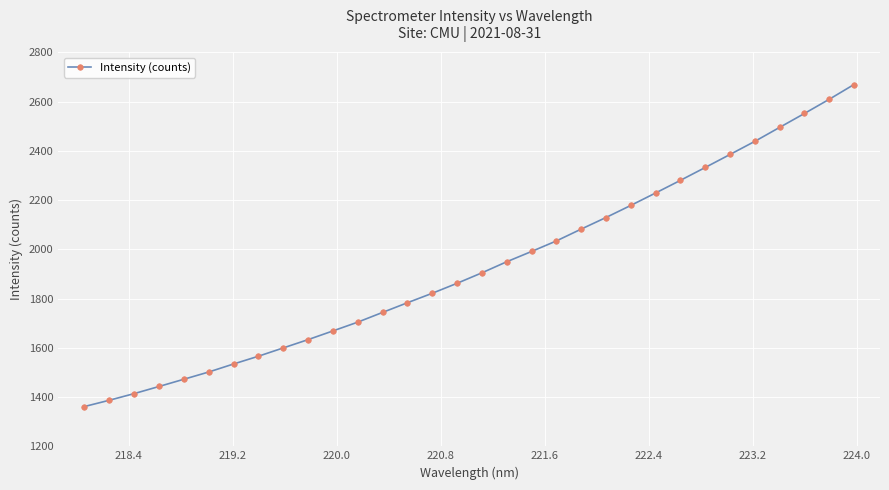

What is the greatest value displayed?

2669.2